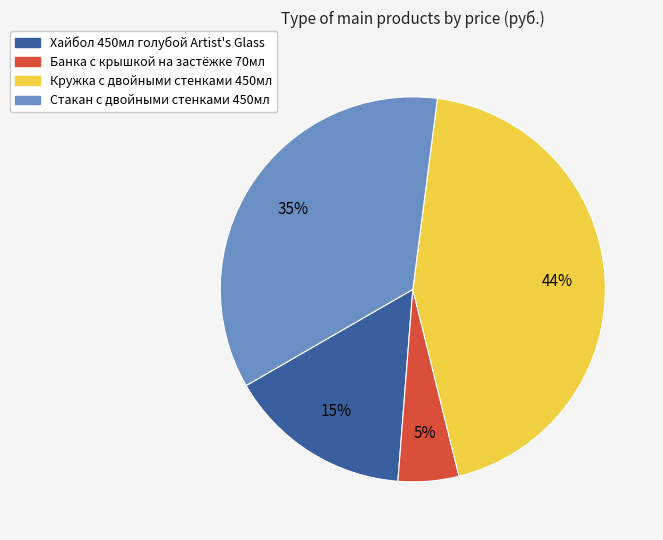

To the nearest percent, what is the difference between the largest and smallest slice percentages?

39%